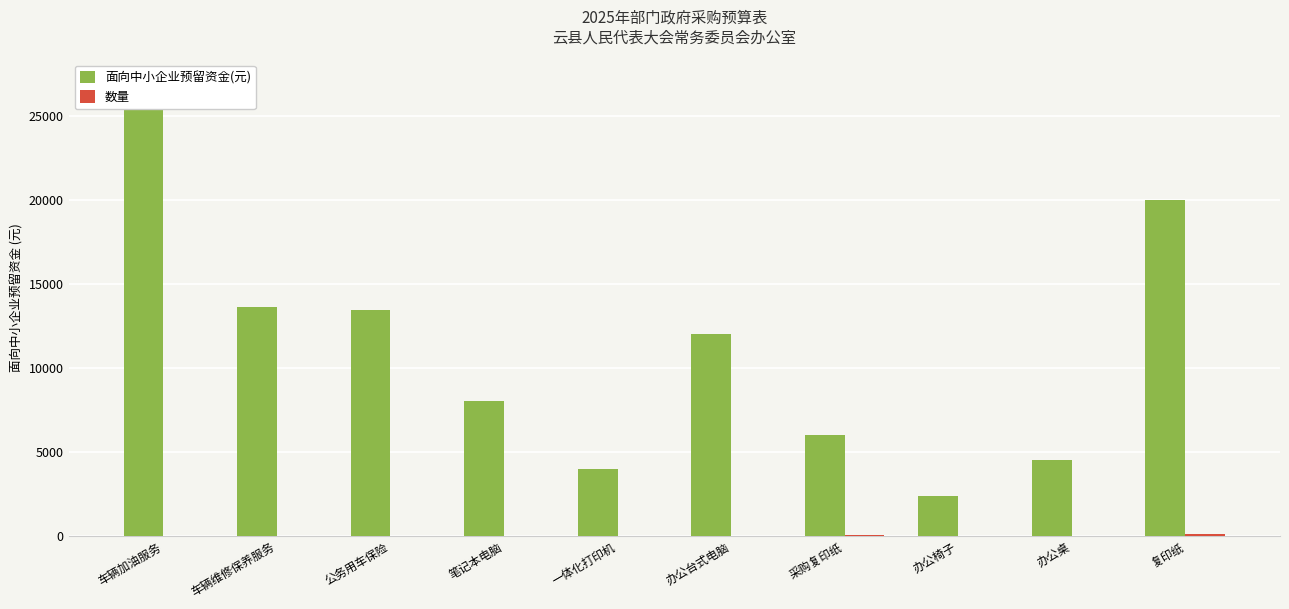

What is the total value across all series at 复印纸?

20100